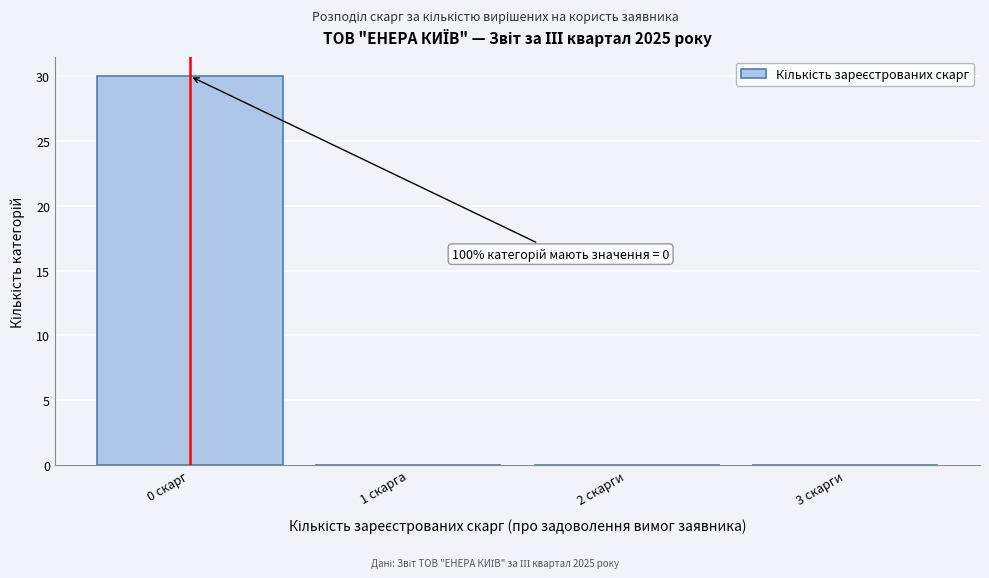

Reading right to left, list all the values displayed in this chart.

3 скарги=0	2 скарги=0	1 скарга=0	0 скарг=30